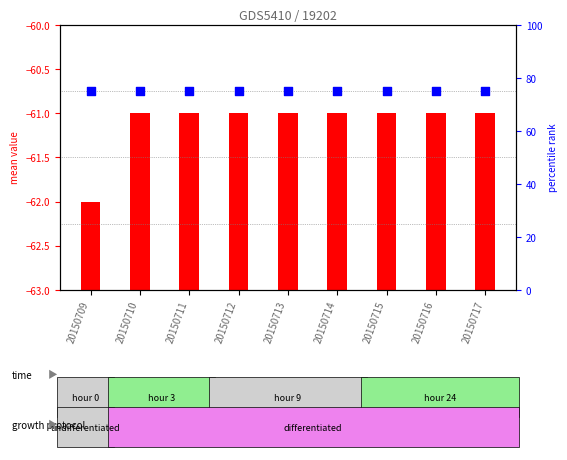

At how many categories does at least one series exceed 50?

9